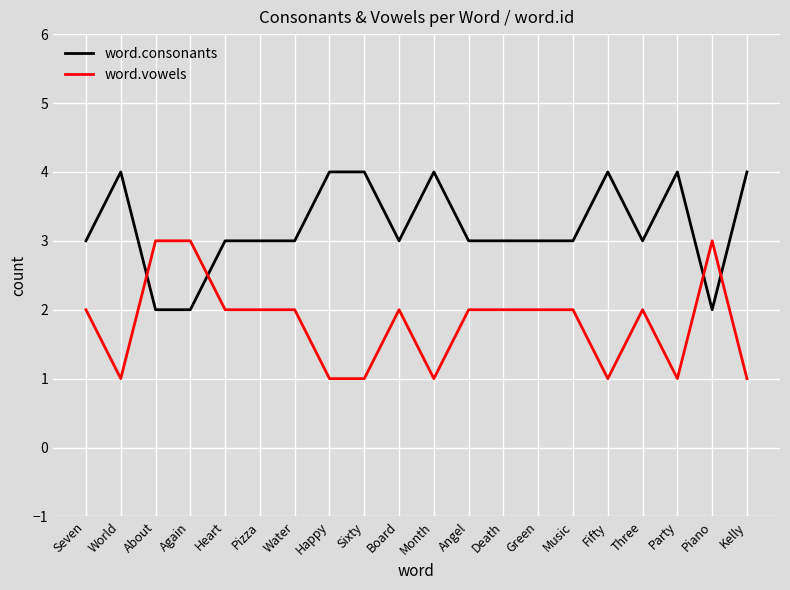

Reading left to right, what are all the values shown in this chart?

word.consonants: 3	4	2	2	3	3	3	4	4	3	4	3	3	3	3	4	3	4	2	4
word.vowels: 2	1	3	3	2	2	2	1	1	2	1	2	2	2	2	1	2	1	3	1